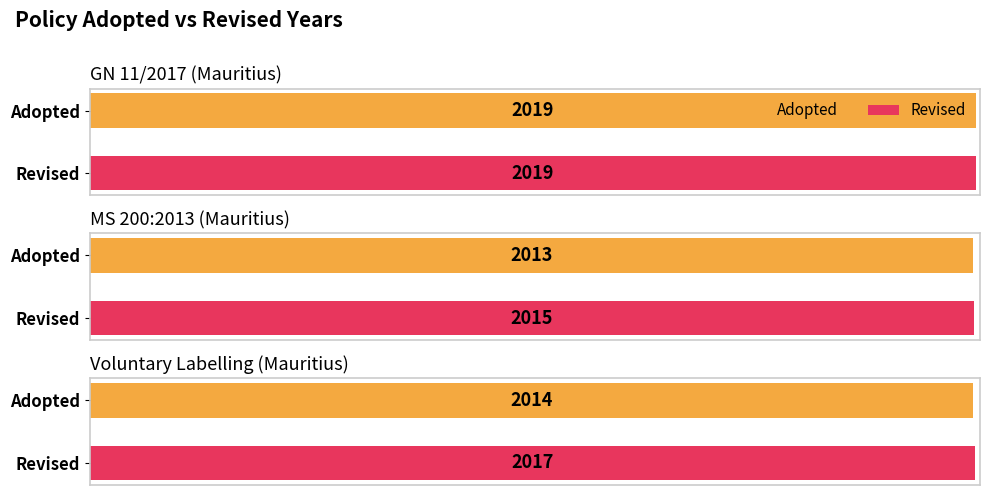

Reading right to left, what are all the values shown in this chart?

Adopted: Voluntary Labelling (Mauritius)=2014	MS 200:2013 (Mauritius)=2013	GN 11/2017 (Mauritius)=2019
Revised: Voluntary Labelling (Mauritius)=2017	MS 200:2013 (Mauritius)=2015	GN 11/2017 (Mauritius)=2019